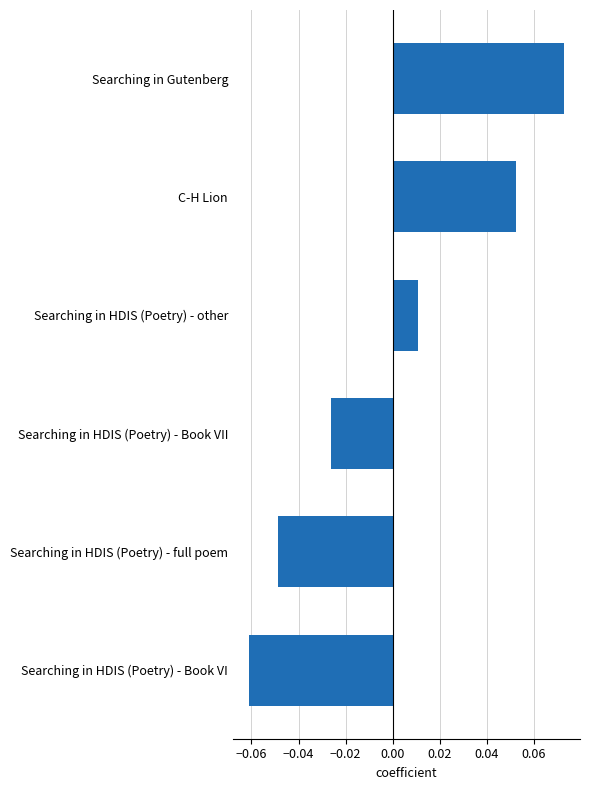

Rank the categories by value from lowest to highest.

Searching in HDIS (Poetry) - Book VI, Searching in HDIS (Poetry) - full poem, Searching in HDIS (Poetry) - Book VII, Searching in HDIS (Poetry) - other, C-H Lion, Searching in Gutenberg